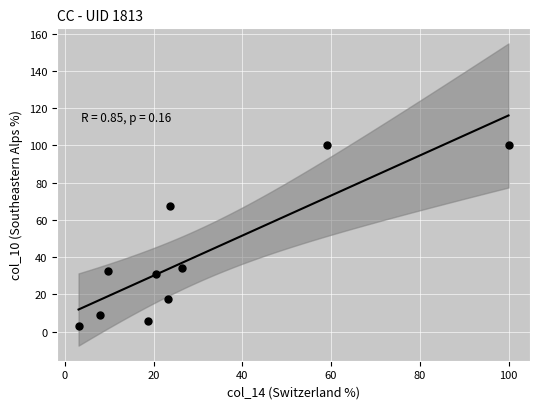

What is the range of X values (max minus min)?

96.9